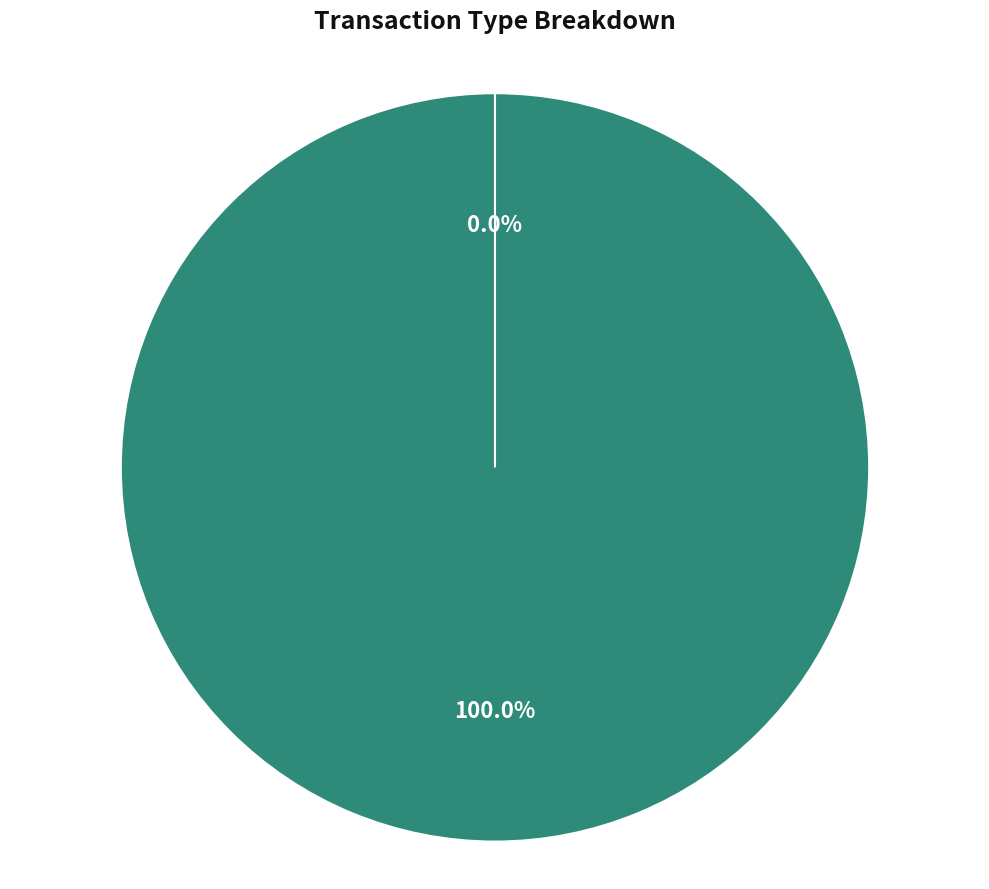

Which category has the smallest portion of the pie?

Ticket